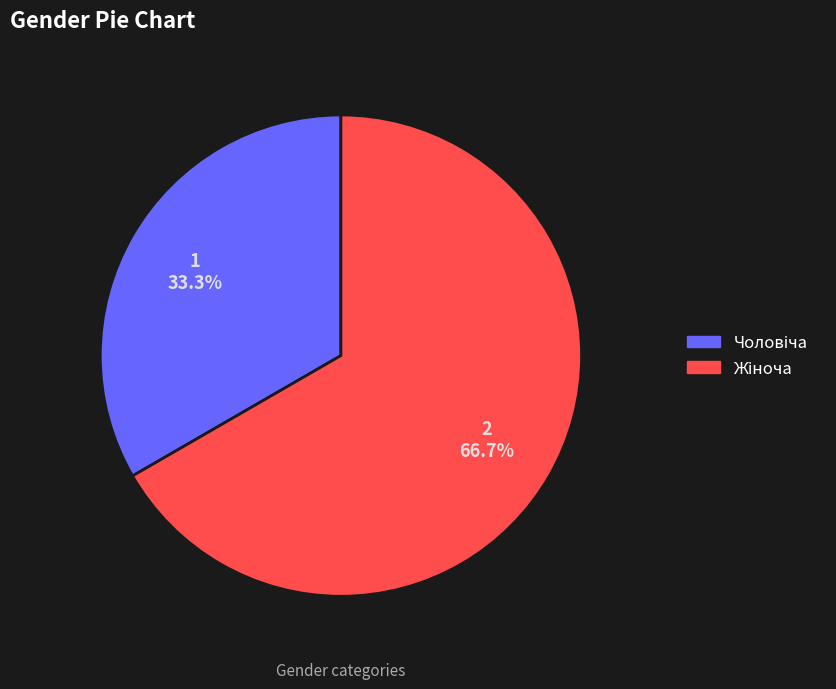

Is there any slice that represents more than half of the pie?

Yes